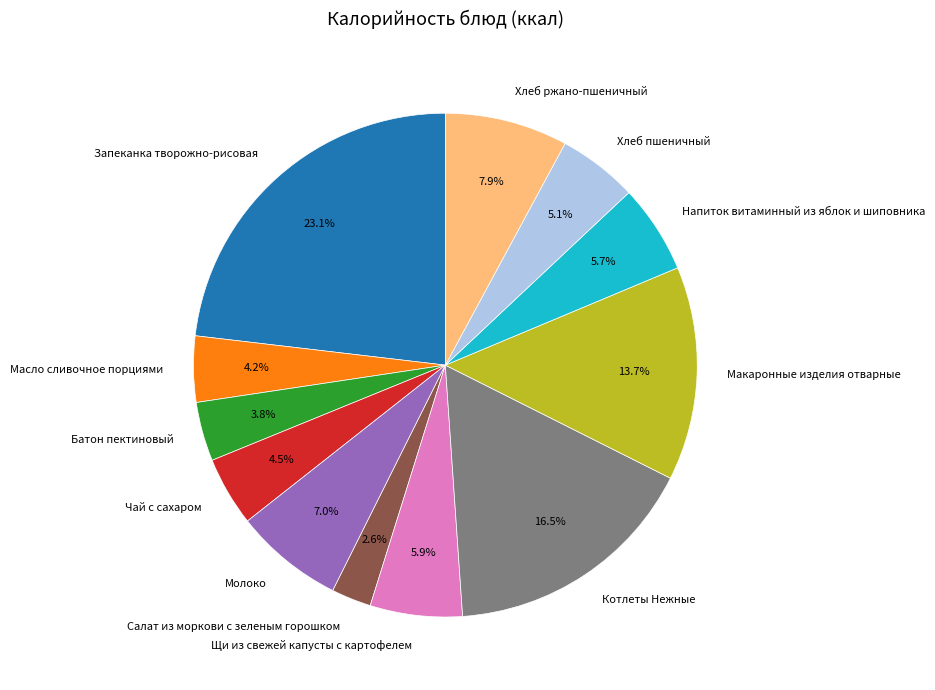

True or false: Салат из моркови с зеленым горошком accounts for 11% of the total.

False